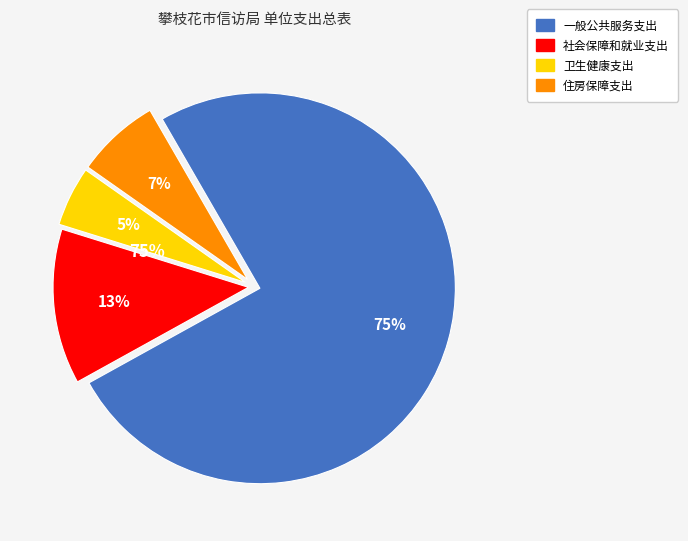

The 住房保障支出 slice represents 7% of the pie. True or false?

True